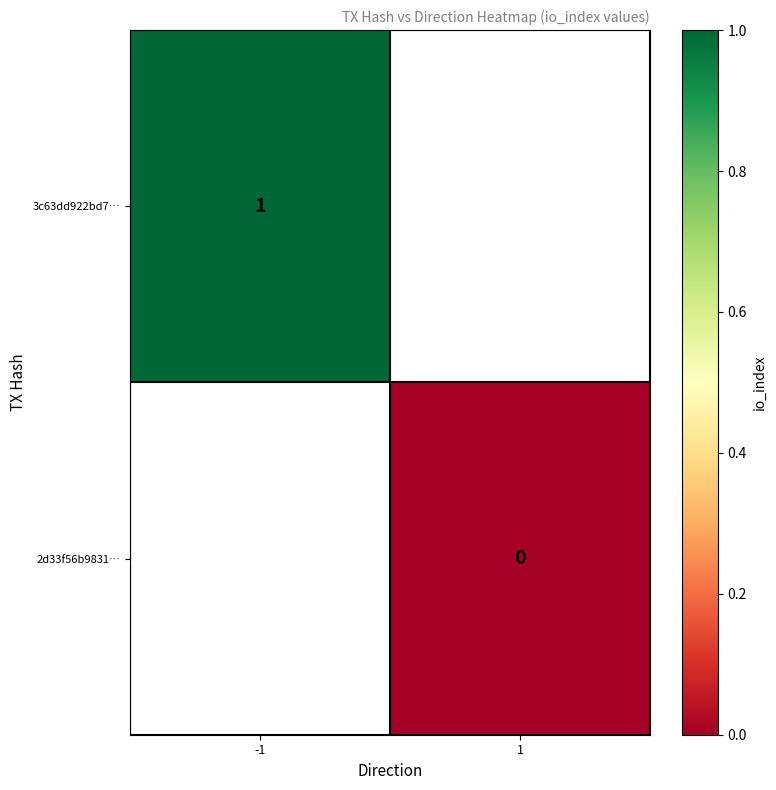

True or false: 3c63dd922bd7… has a value of 0 at -1.

False